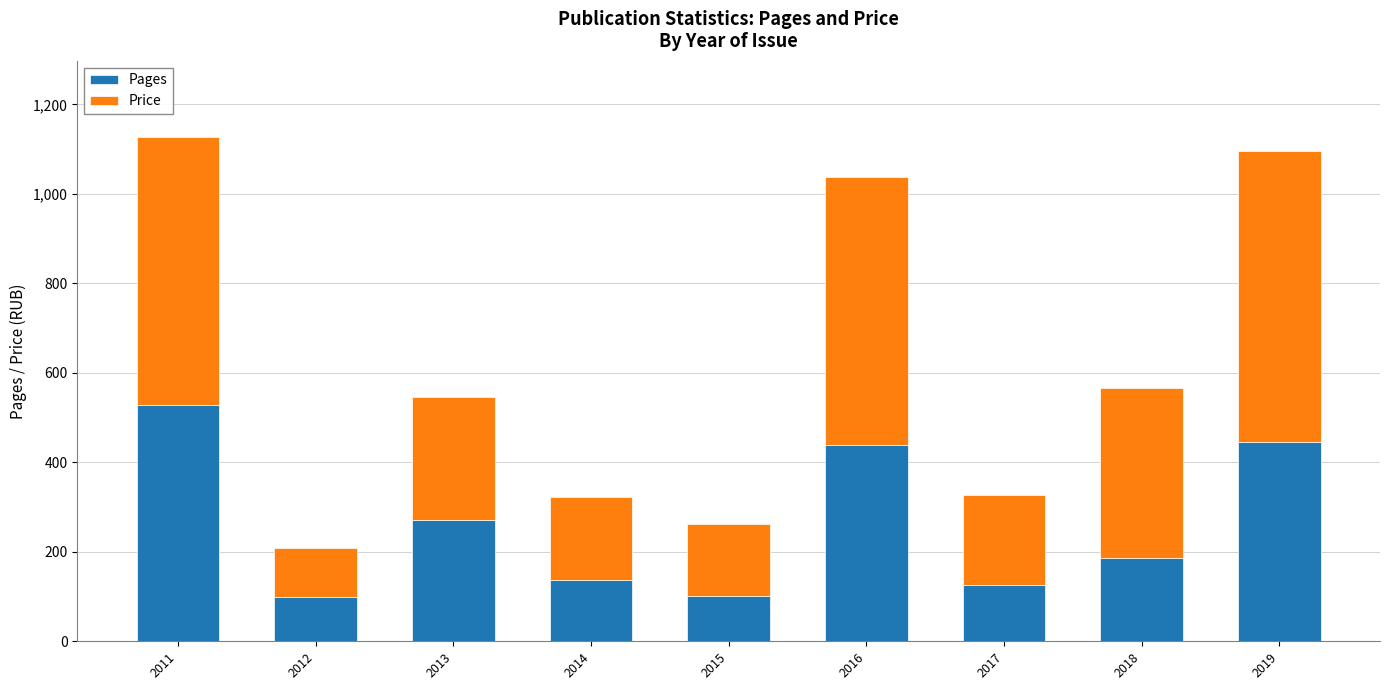

What is the sum of all Pages values?

2330